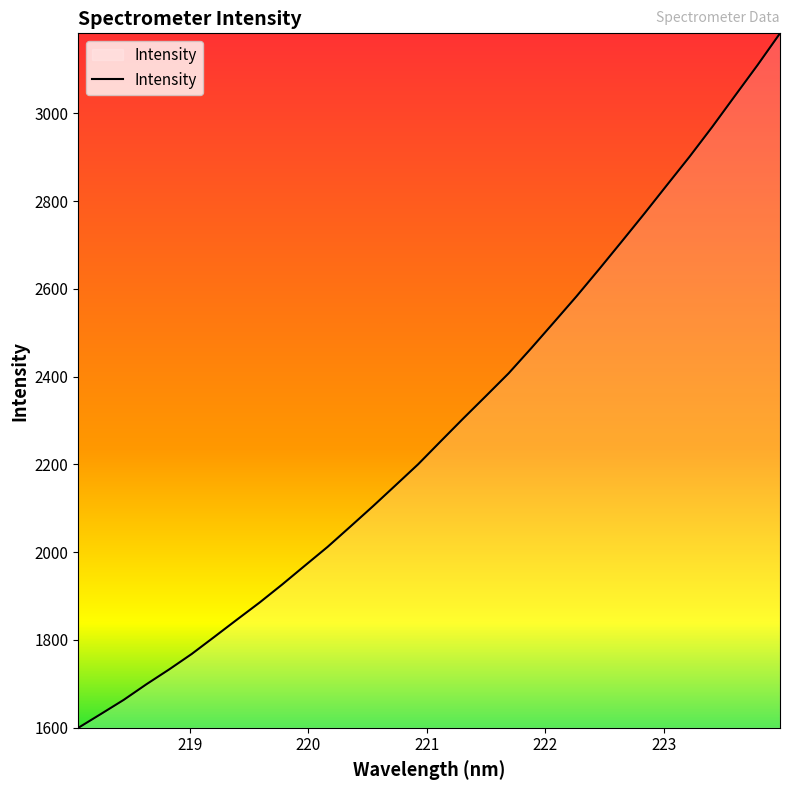

What is the greatest value displayed?

3182.1